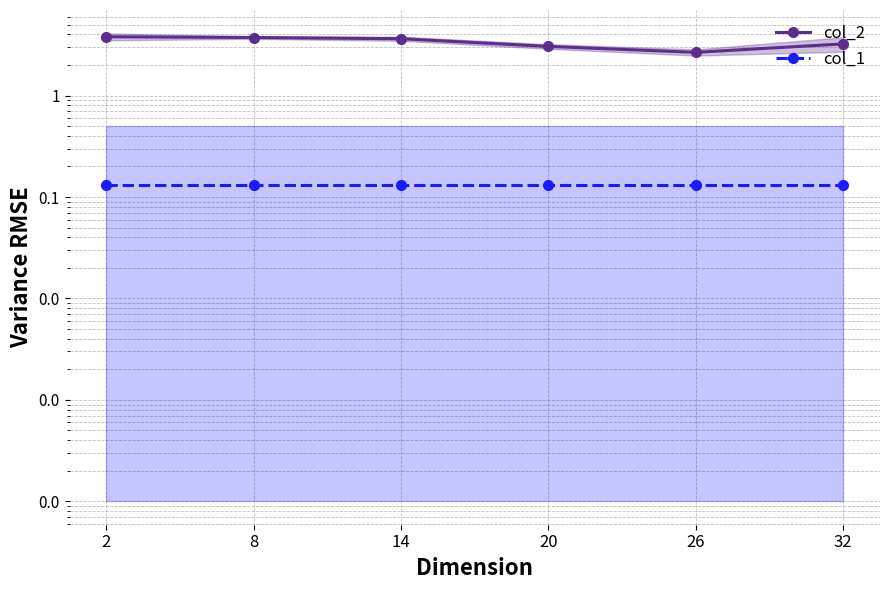

At how many categories does at least one series exceed 3?

5